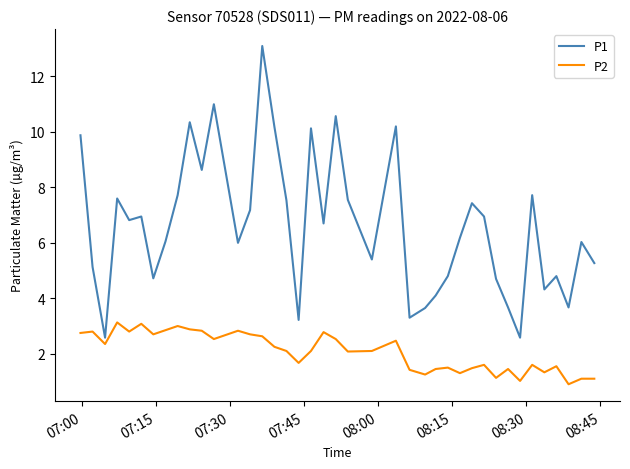

What is the lowest value of the P2 series?

0.9